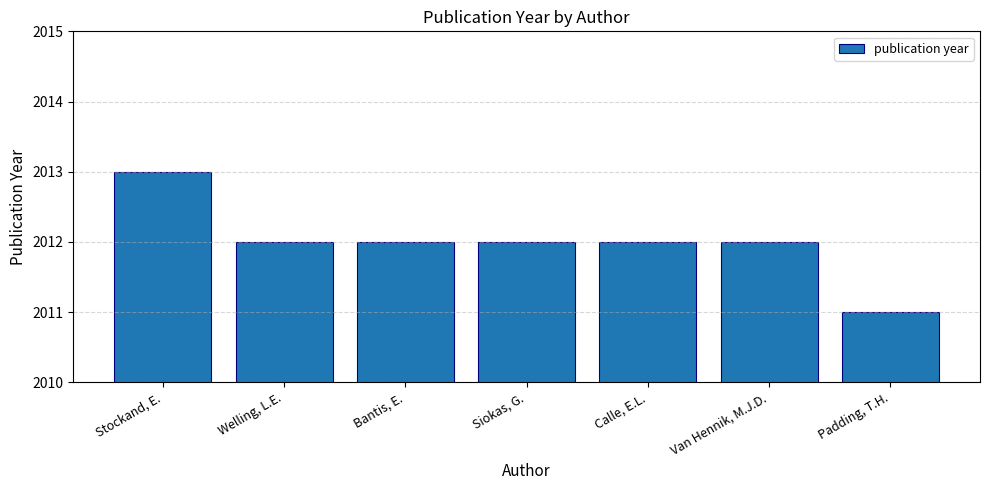

Does the chart contain any negative values?

No